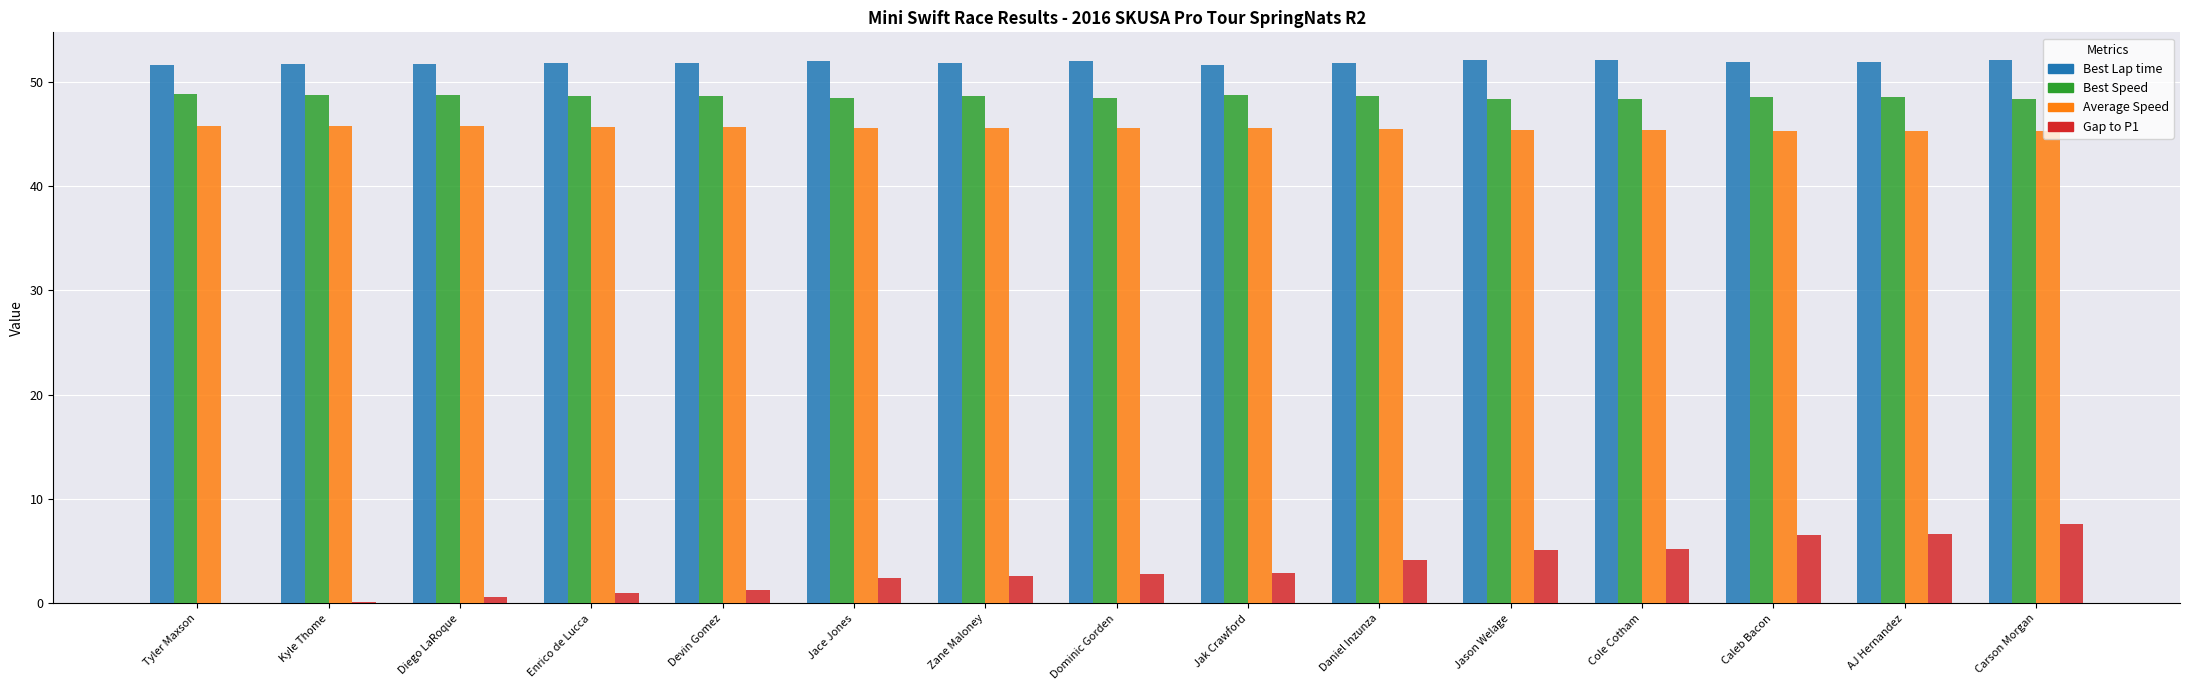

Between Devin Gomez and Caleb Bacon, which series saw the biggest shift?

Gap to P1